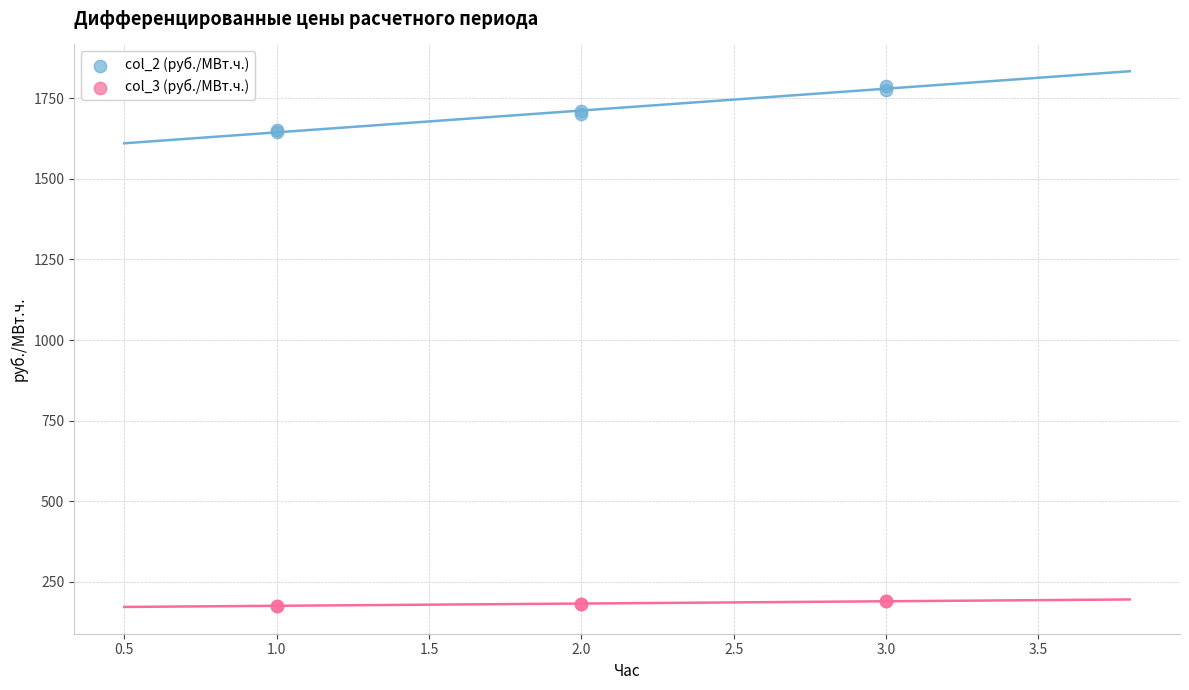

Which series contains the lowest Y value?

col_3 (руб./МВт.ч.)